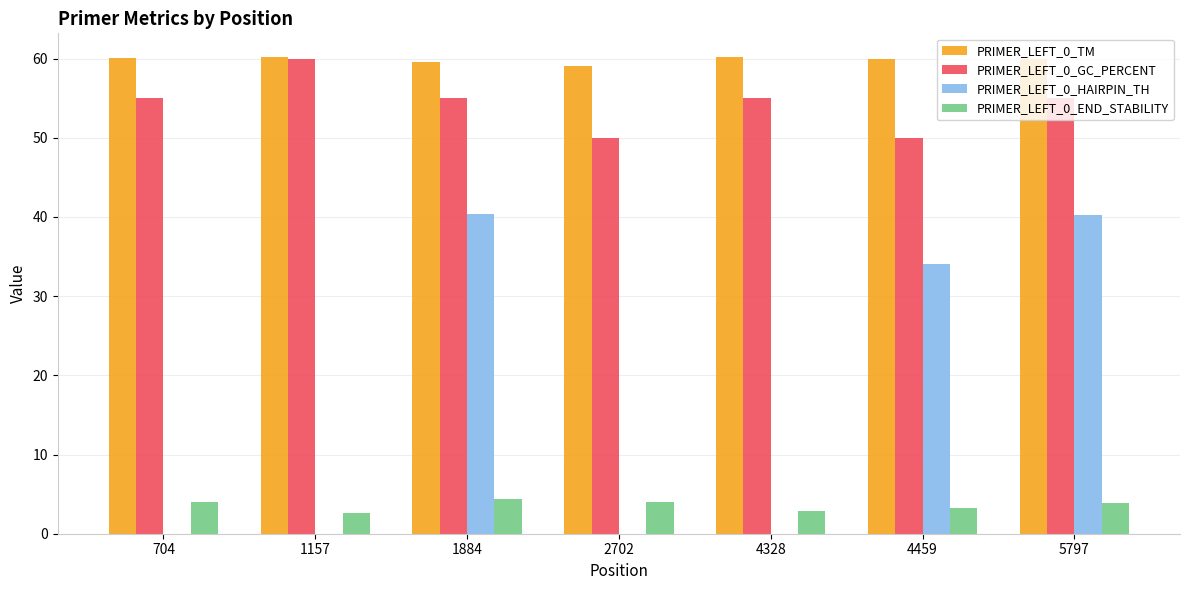

Where does the PRIMER_LEFT_0_END_STABILITY series first go above 3?

704